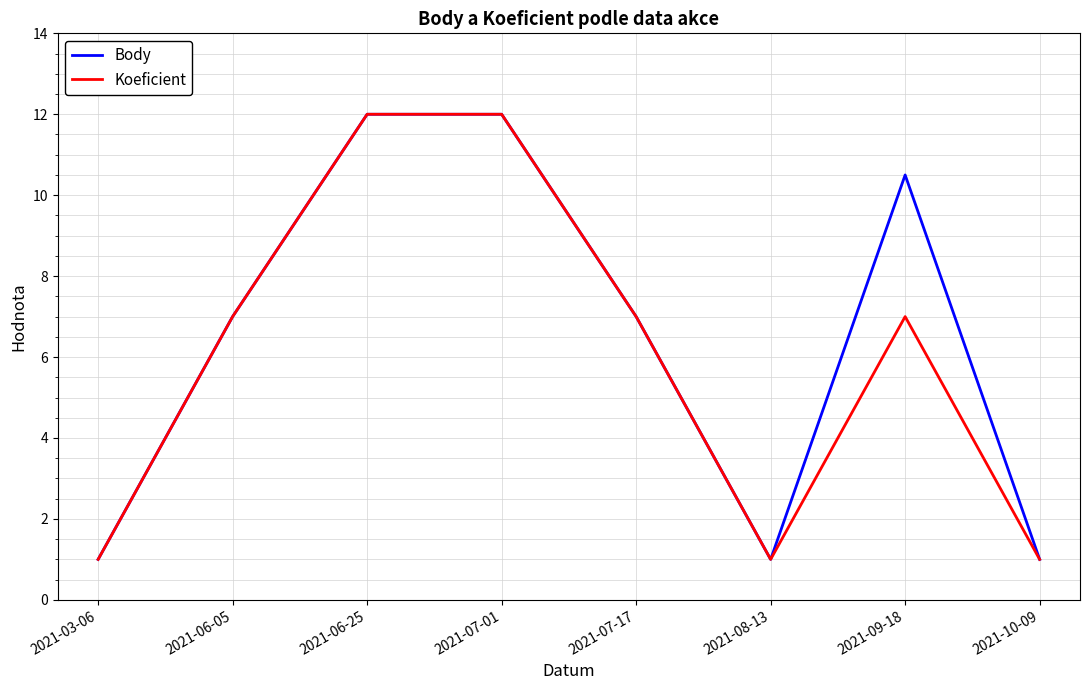

What is the total value across all series at 2021-10-09?

2.0